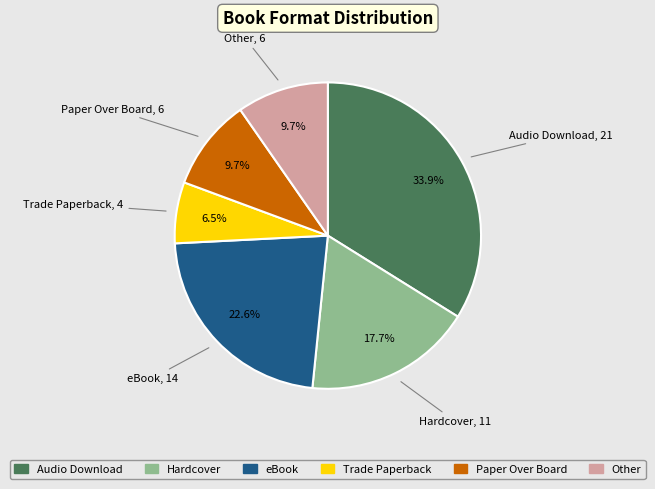

Approximately how many times larger is the value at eBook compared to Paper Over Board?

2.3